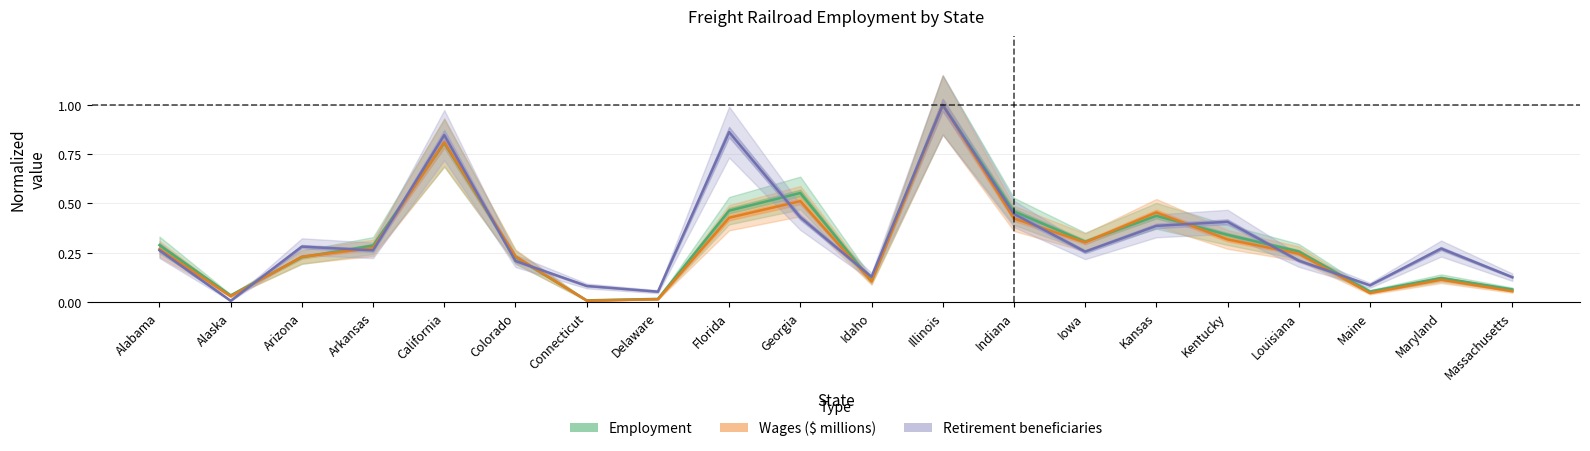

At which category is the sum across all series the highest?

Illinois